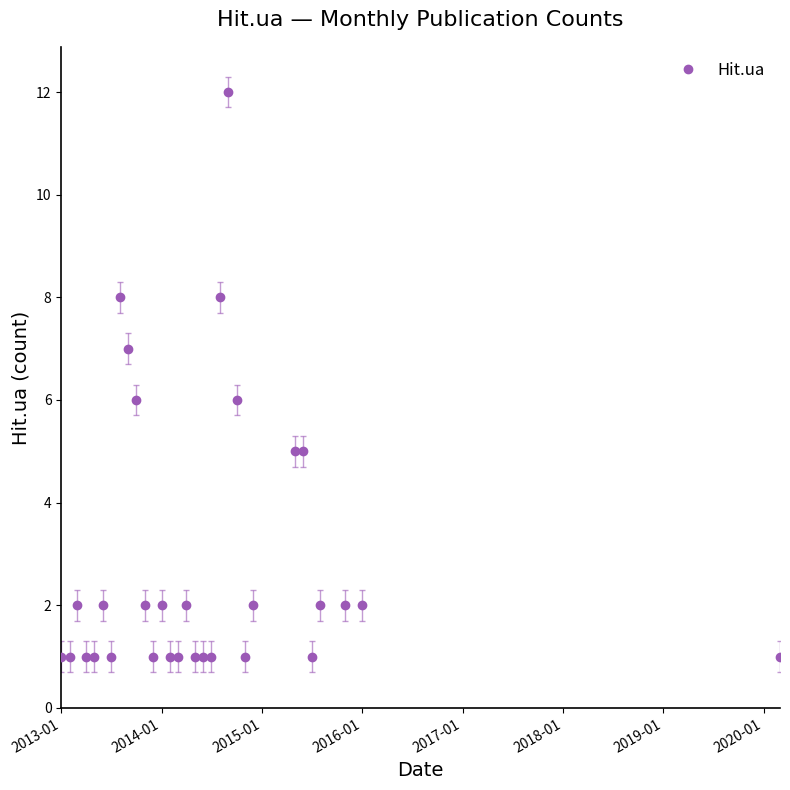

What is the maximum value shown in the chart?

12